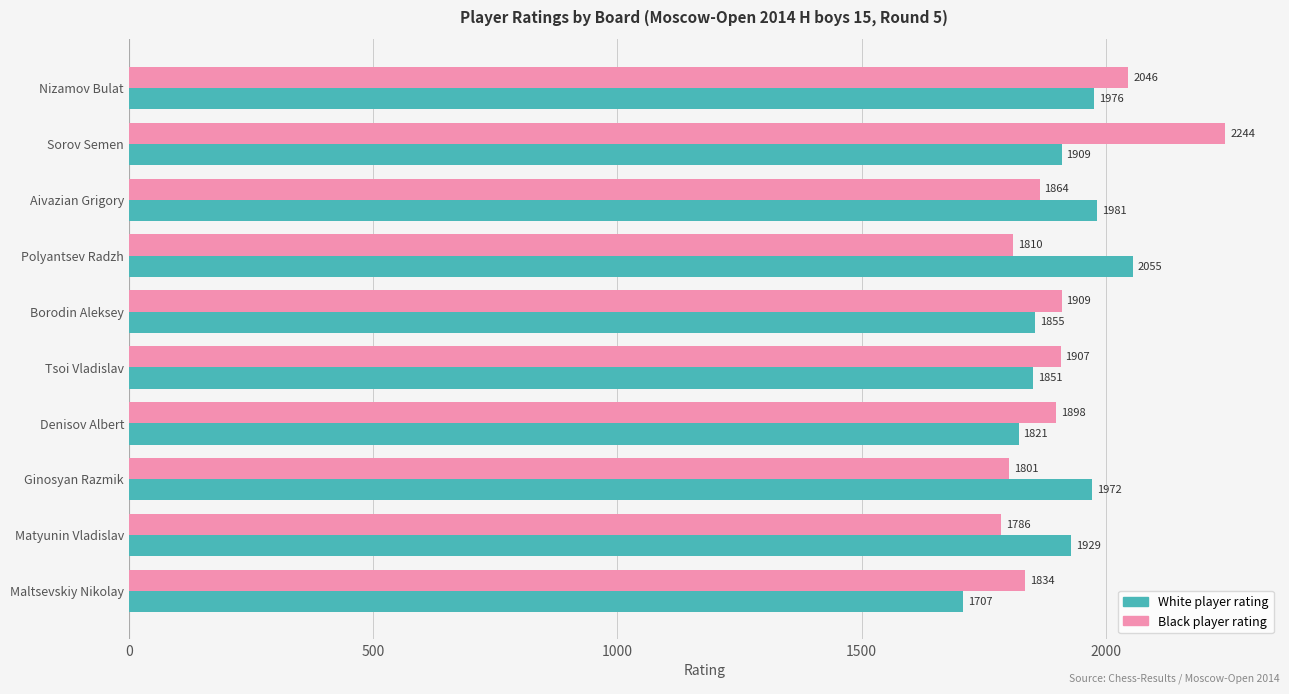

List the labels in order of White player rating value, largest first.

Polyantsev Radzh, Aivazian Grigory, Nizamov Bulat, Ginosyan Razmik, Matyunin Vladislav, Sorov Semen, Borodin Aleksey, Tsoi Vladislav, Denisov Albert, Maltsevskiy Nikolay